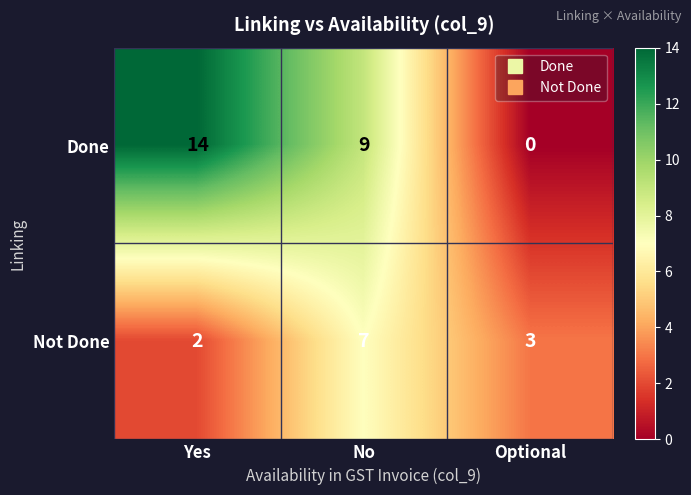

Is the value of Not Done at No greater than the value of Done at Yes?

No